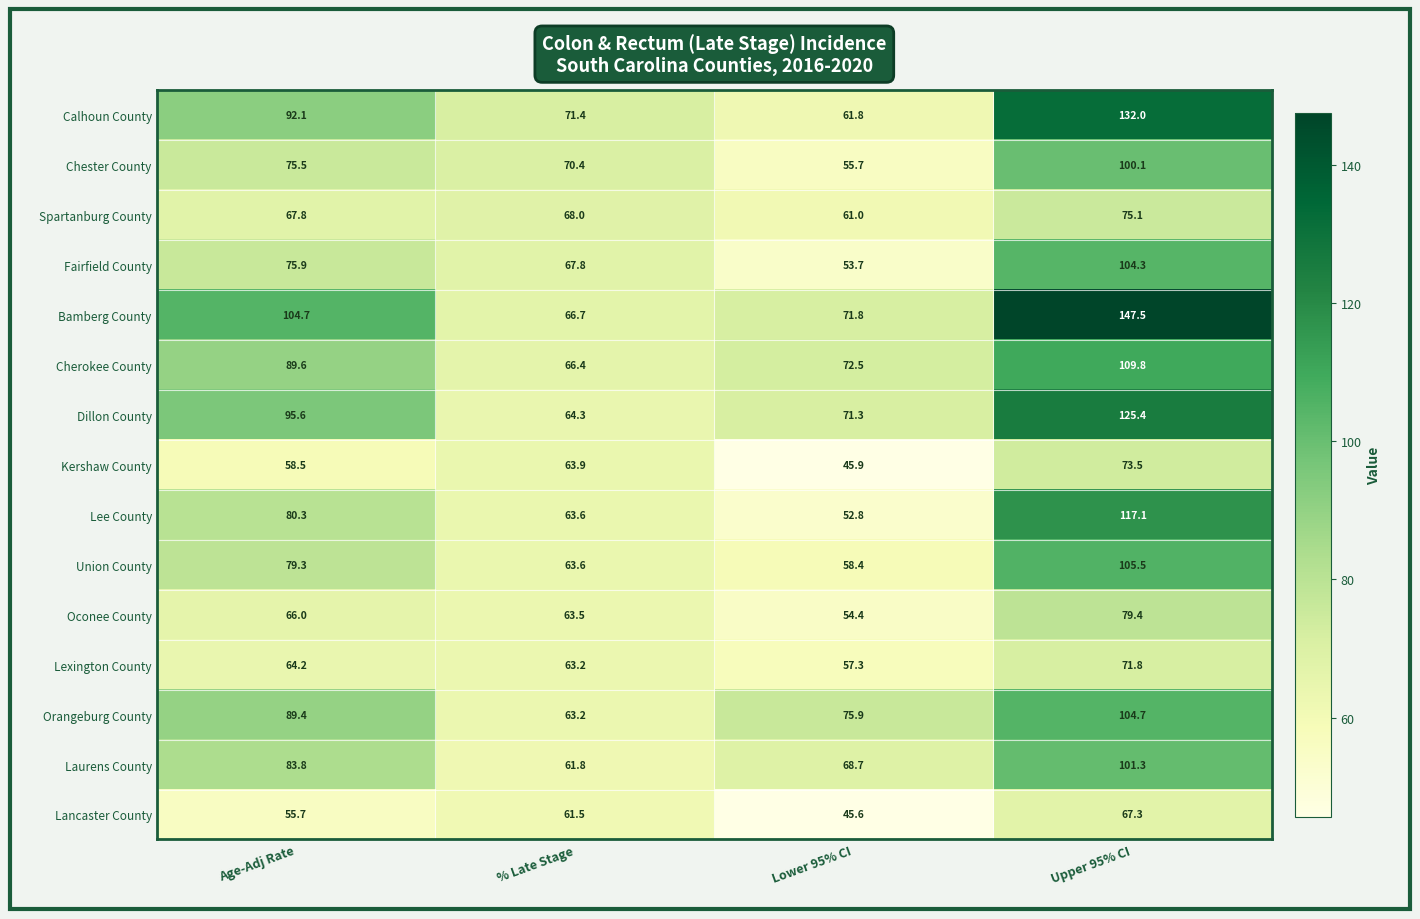

The value of Cherokee County at Age-Adj Rate is 89.6. True or false?

True